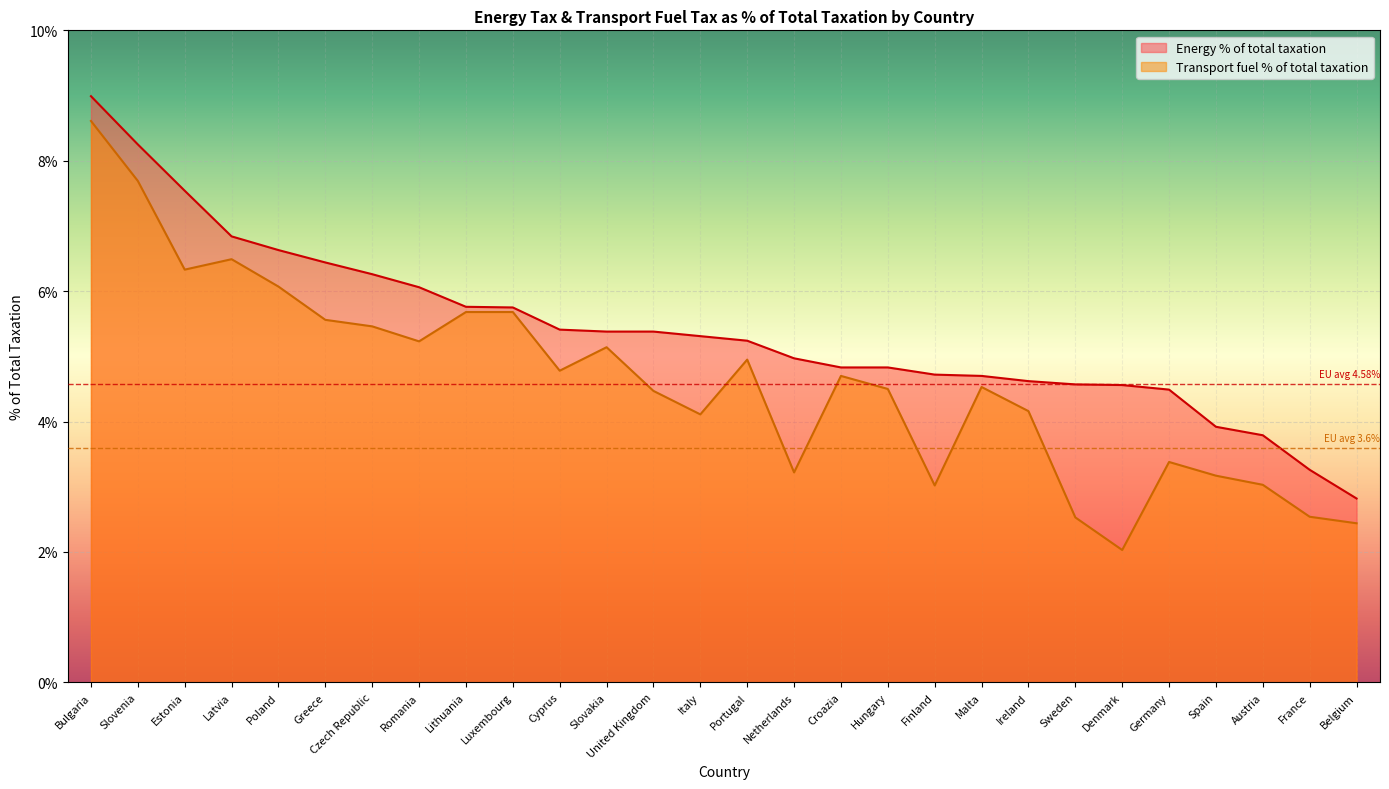

Rank the series by their maximum value, from lowest to highest.

Transport fuel % of total taxation, Energy % of total taxation